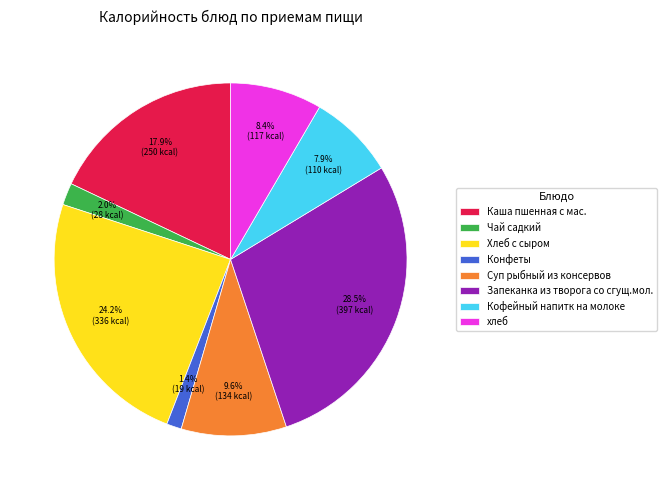

To the nearest percent, what is the combined percentage of Каша пшенная с мас. and Суп рыбный из консервов?

28%